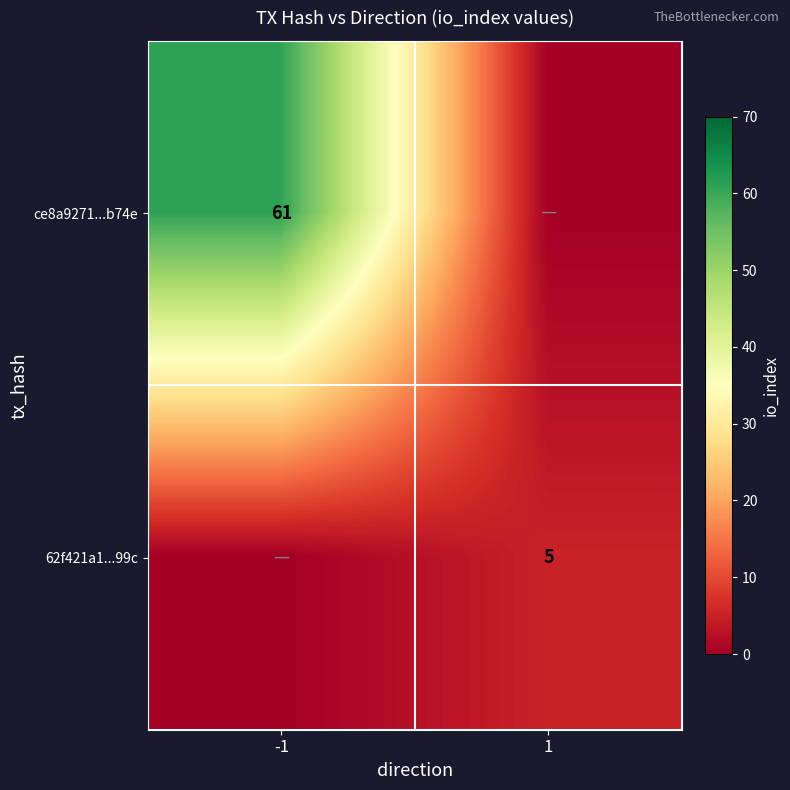

True or false: 62f421a1...99c has a value of 1 at 1.

False